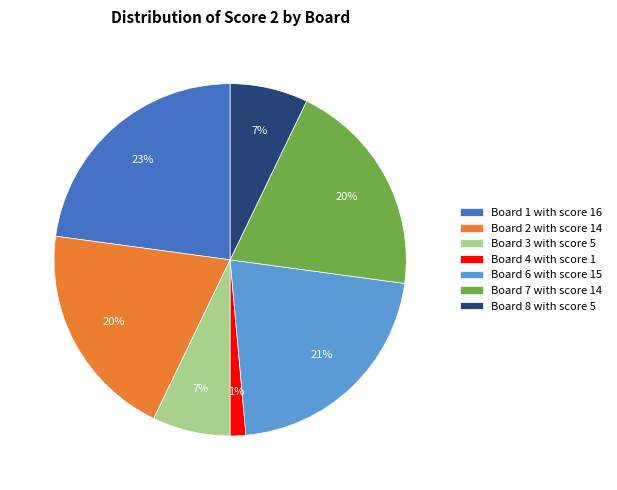

Which has a higher value, Board 4 with score 1 or Board 2 with score 14?

Board 2 with score 14